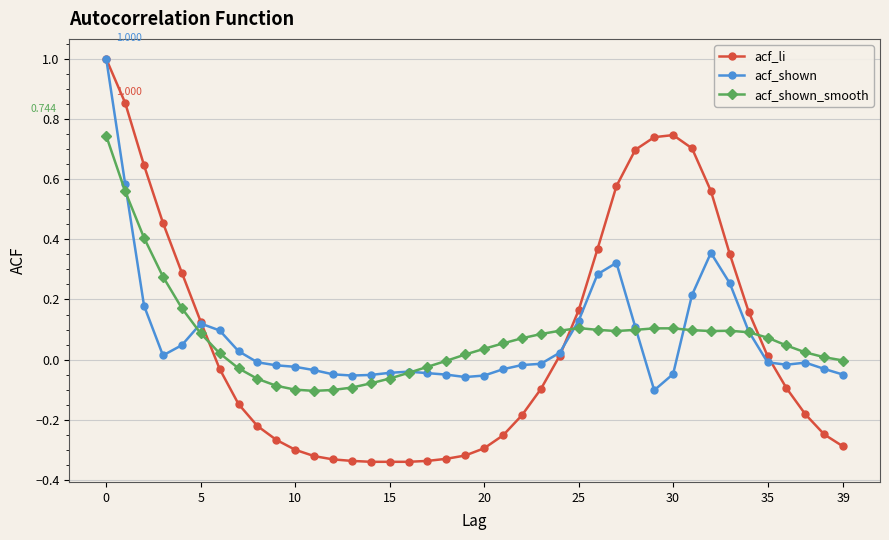

How many categories are shown in the chart?

40